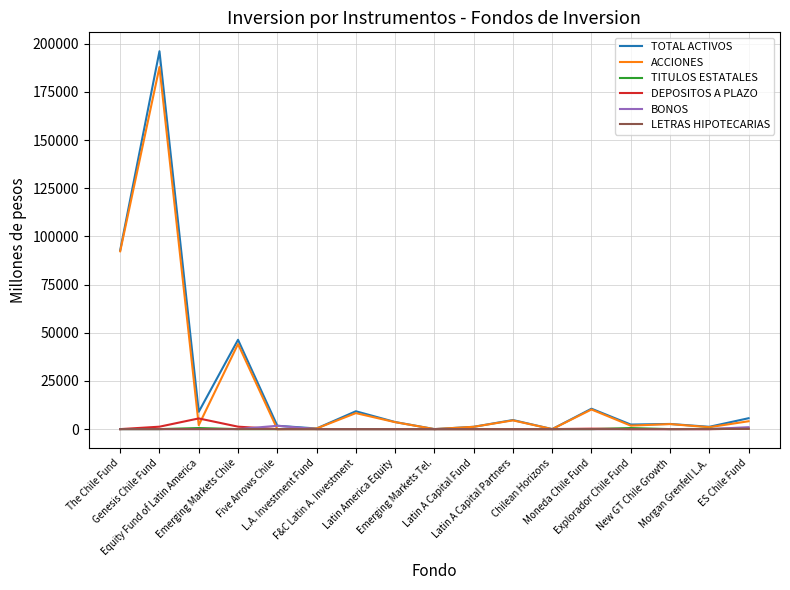

In TITULOS ESTATALES, how many points are higher than both neighbors (excluding endpoints)?

2